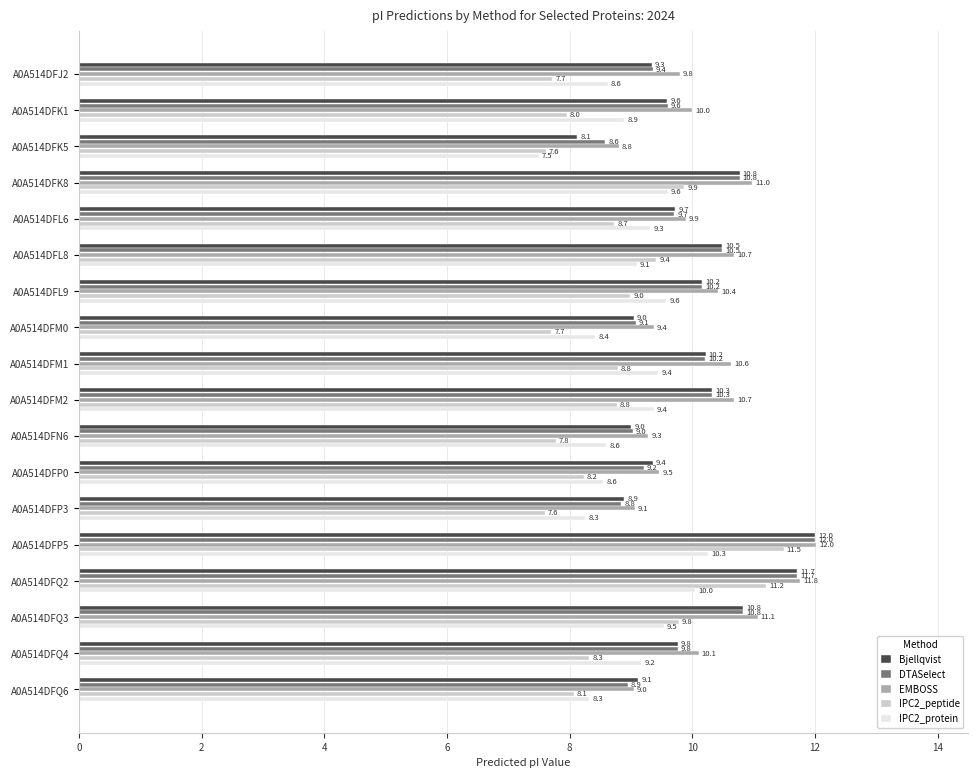

At which label is IPC2_peptide closest to 9?

A0A514DFL9